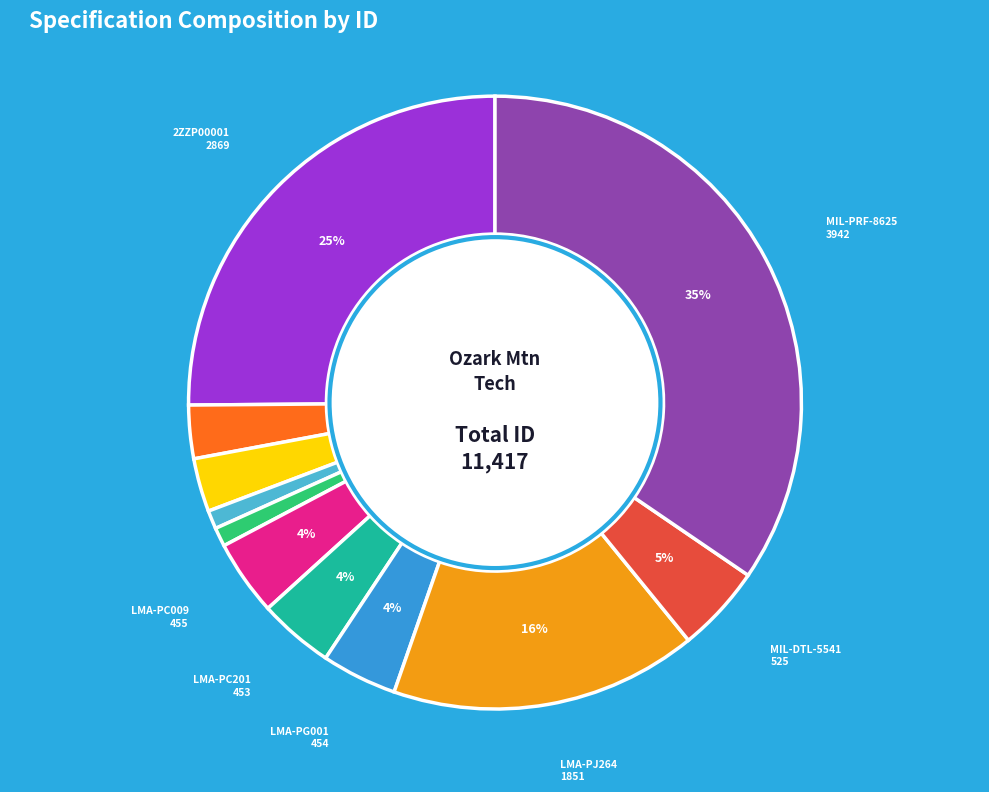

To the nearest percent, what is the difference between the largest and smallest slice percentages?

34%